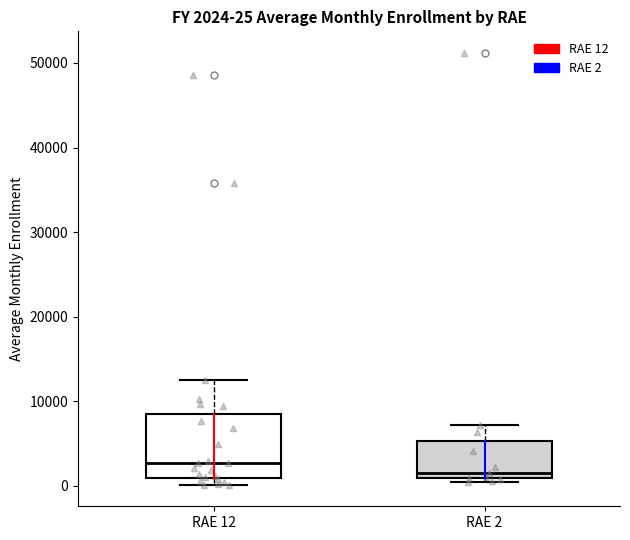

Comparing the boxes themselves (not the whiskers), which one is the tallest?

RAE 12